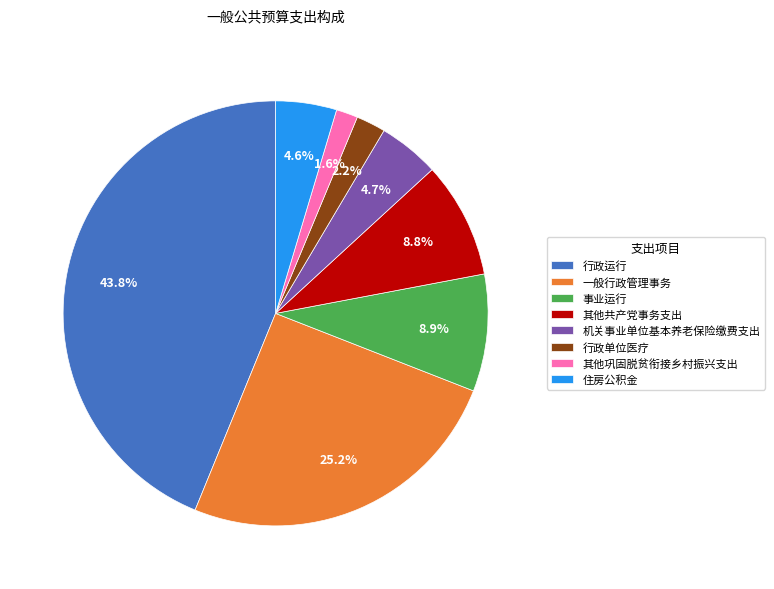

What is the ratio of the value at 事业运行 to the value at 其他共产党事务支出?

1.0